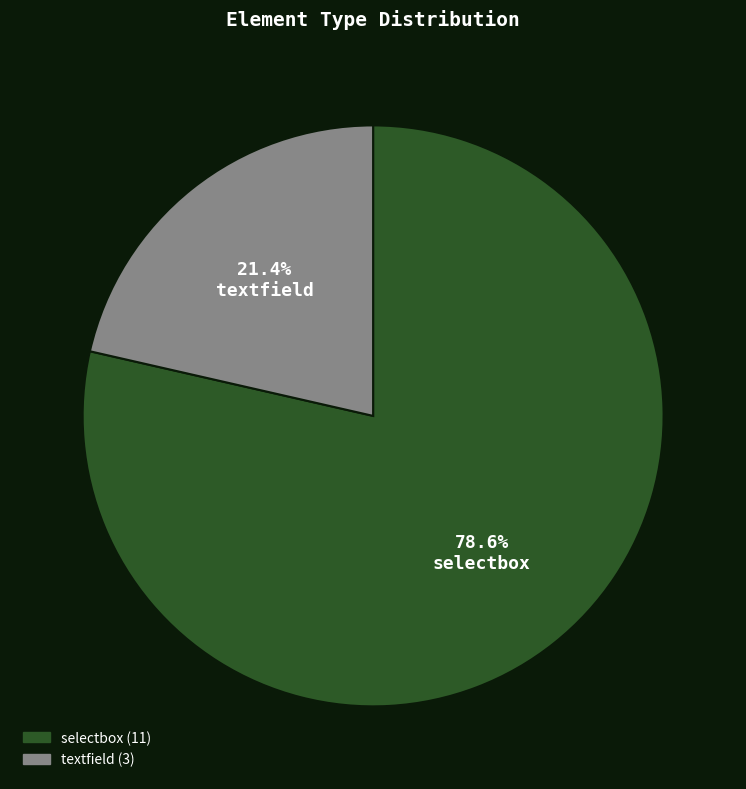

Which has a higher value, selectbox or textfield?

selectbox